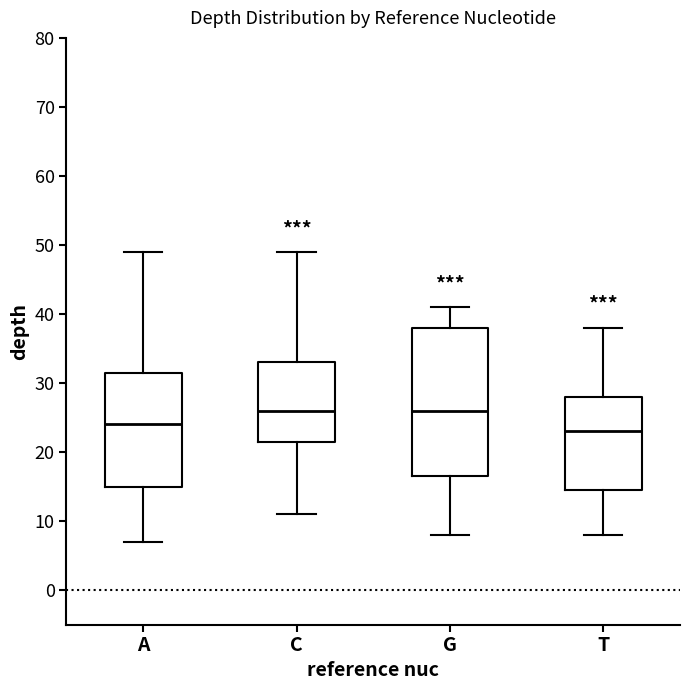

Reading left to right, transcribe this box plot: for each box, give where its median line is, the range the box spans, and where its two whiskers end, as read against the y-axis. The values are not printed on the chart, so give them approximately, as read against the axis.

A: median 24, box 15 to 32, whiskers 7 to 49
C: median 26, box 22 to 33, whiskers 11 to 49
G: median 26, box 17 to 38, whiskers 8 to 41
T: median 23, box 15 to 28, whiskers 8 to 38